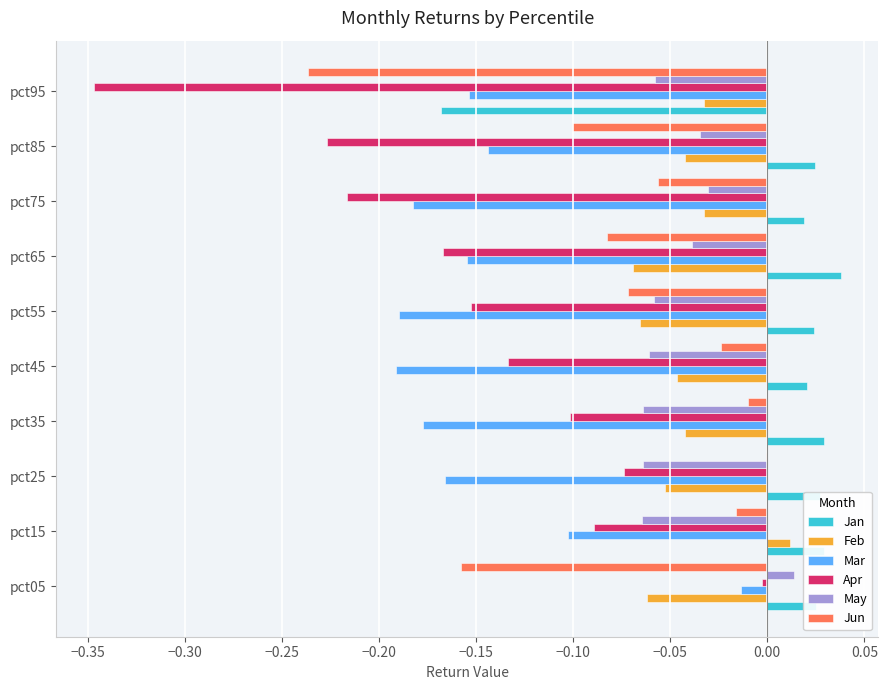

Which series has the largest total across all categories?

Jan